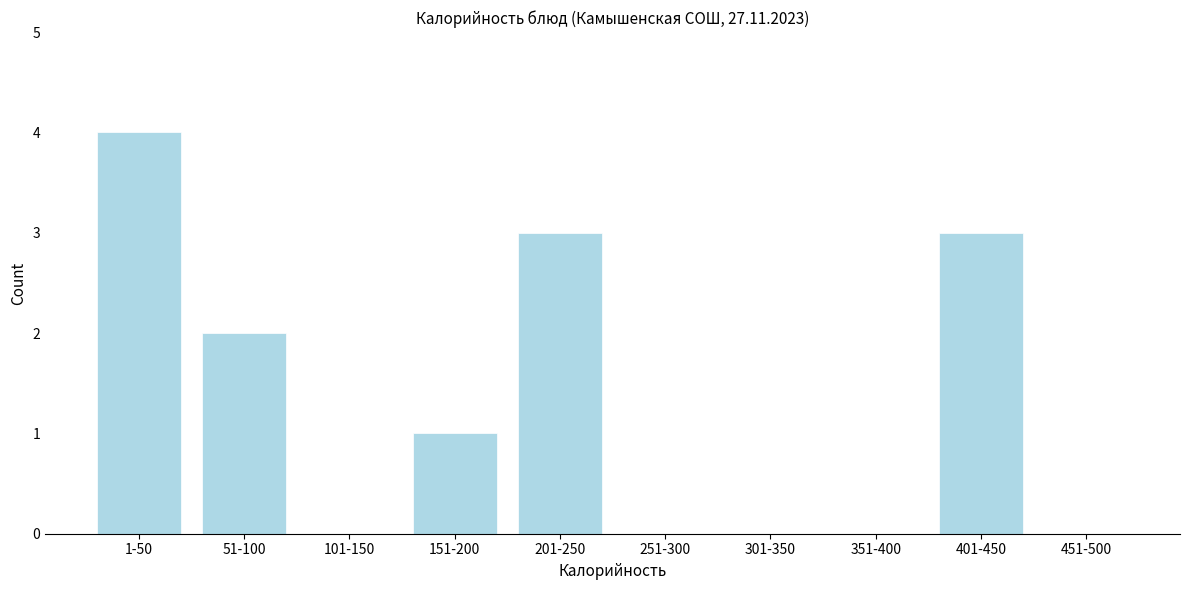

Reading left to right, what are all the values shown in this chart?

1-50=4	51-100=2	101-150=0	151-200=1	201-250=3	251-300=0	301-350=0	351-400=0	401-450=3	451-500=0